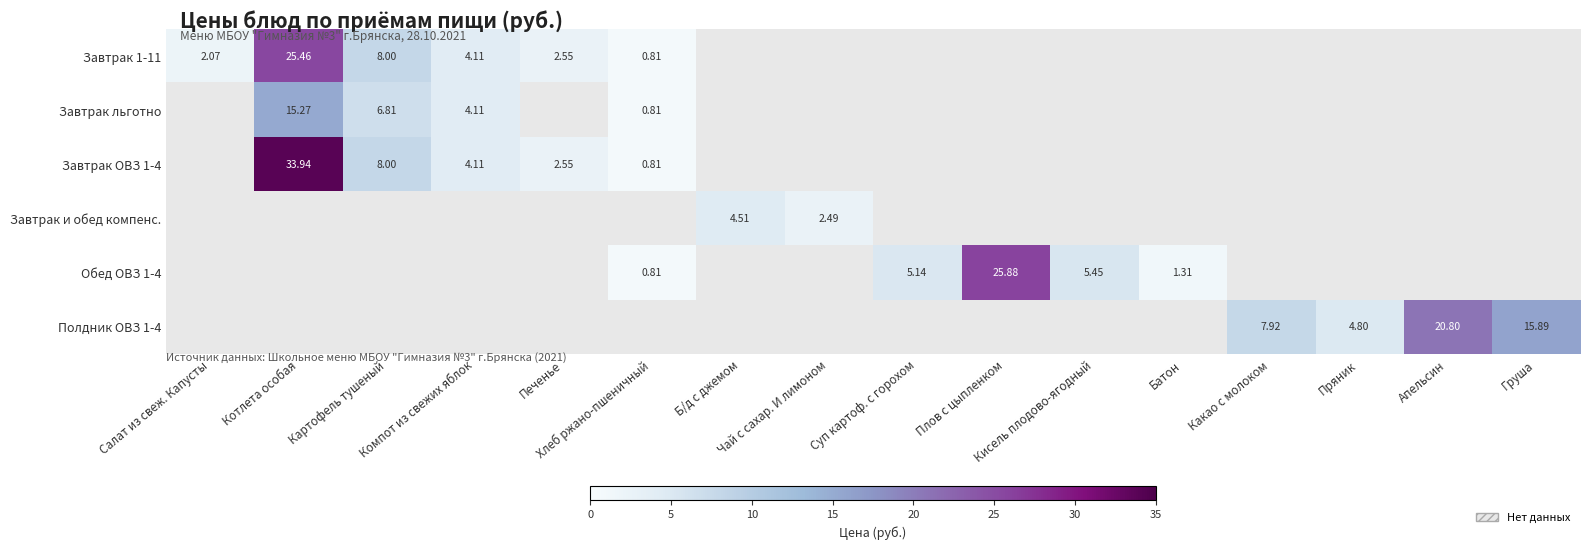

List the labels in order of Завтрак 1-11 value, smallest first.

Хлеб ржано-пшеничный, Салат из свеж. Капусты, Печенье, Компот из свежих яблок, Картофель тушеный, Котлета особая, Б/д с джемом, Чай с сахар. И лимоном, Суп картоф. с горохом, Плов с цыпленком, Кисель плодово-ягодный, Батон, Какао с молоком, Пряник, Апельсин, Груша